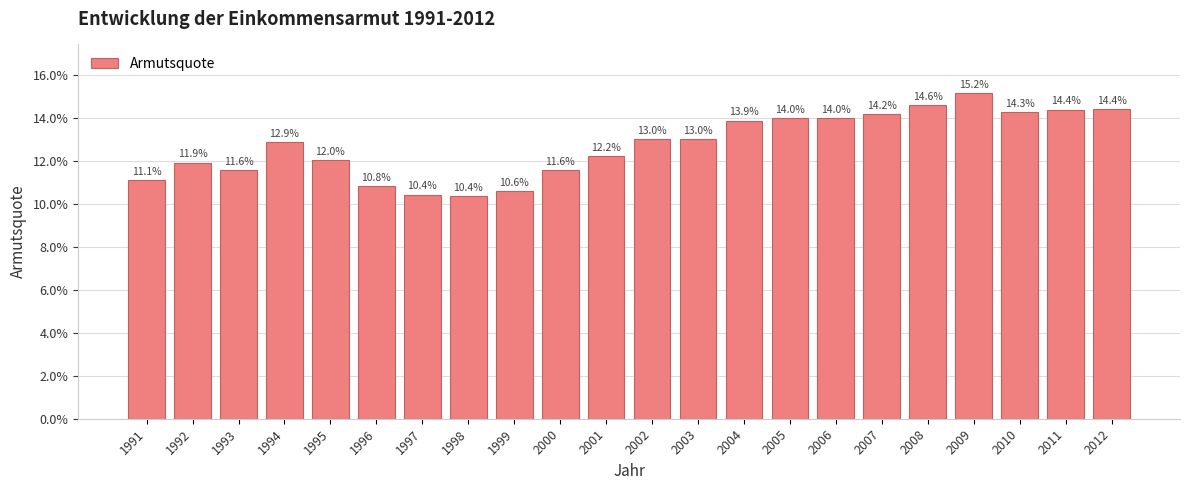

At which category does the chart reach its peak across all series?

2009